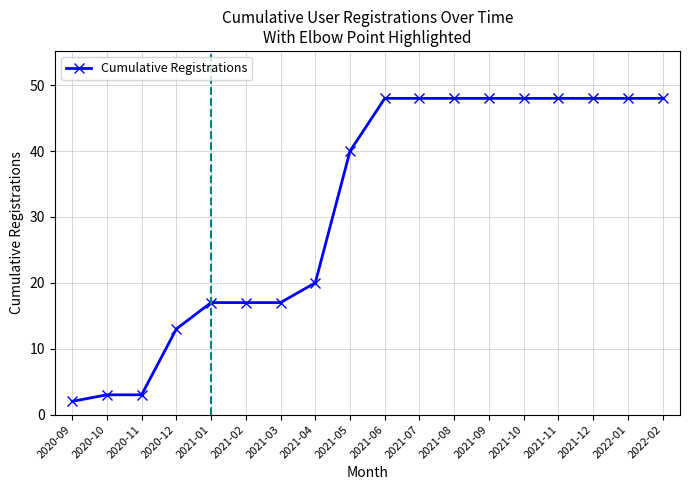

Does the chart have visible grid lines?

Yes